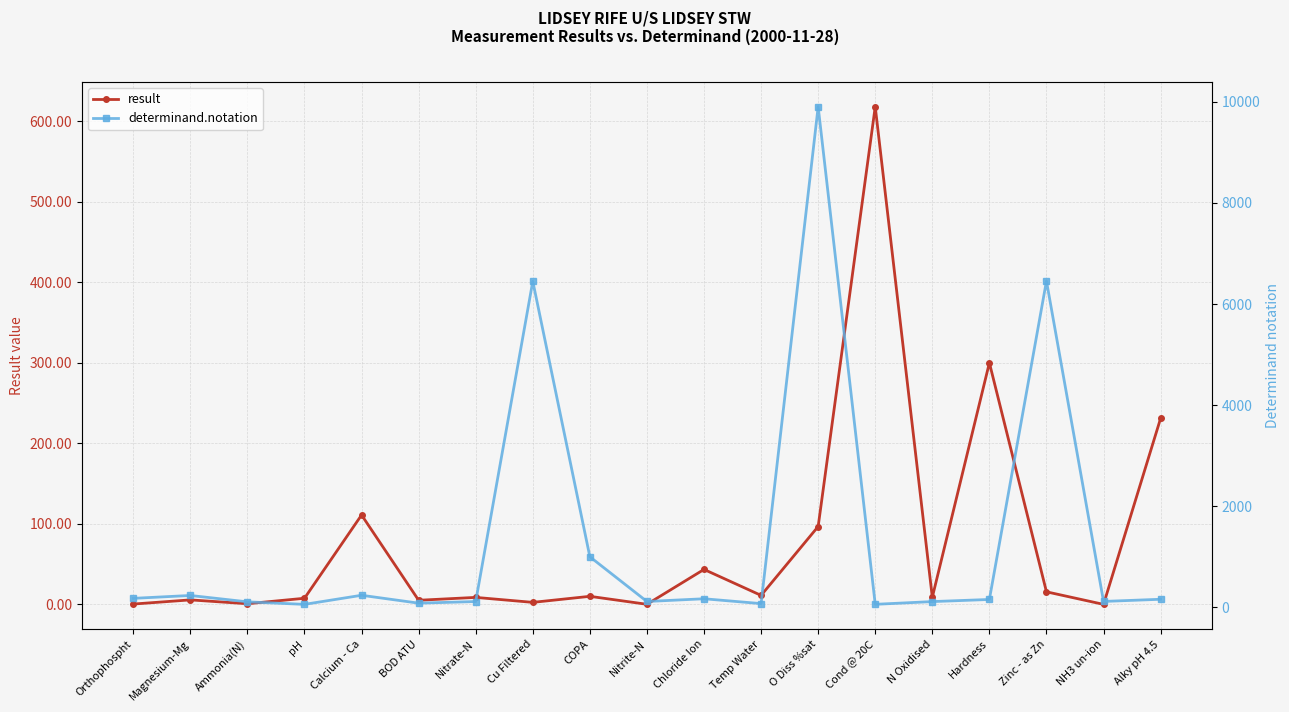

The value of determinand.notation at Orthophospht is 52.2. True or false?

False